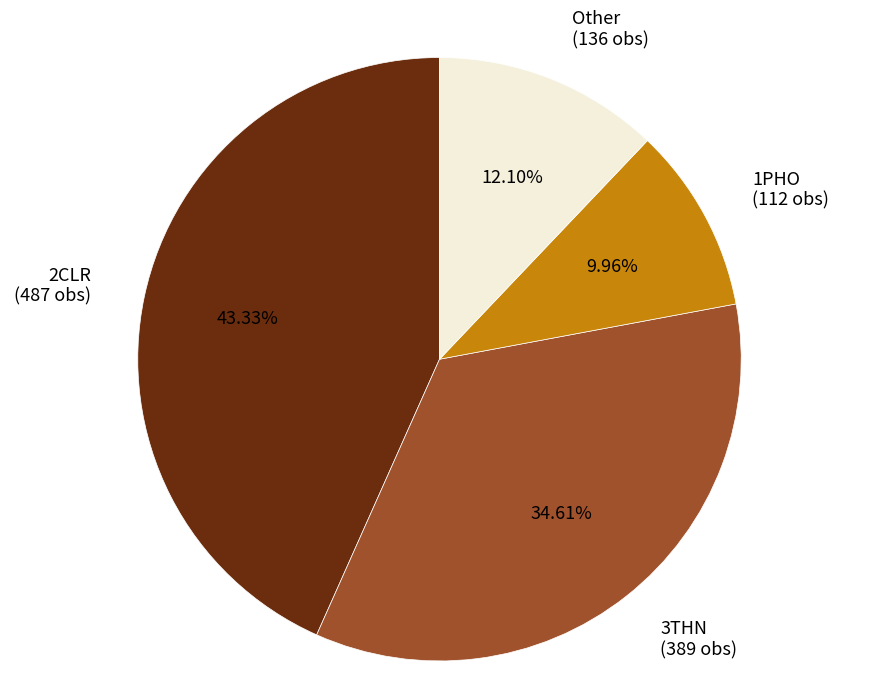

Between Other (136 obs) and 2CLR (487 obs), which is larger?

2CLR (487 obs)